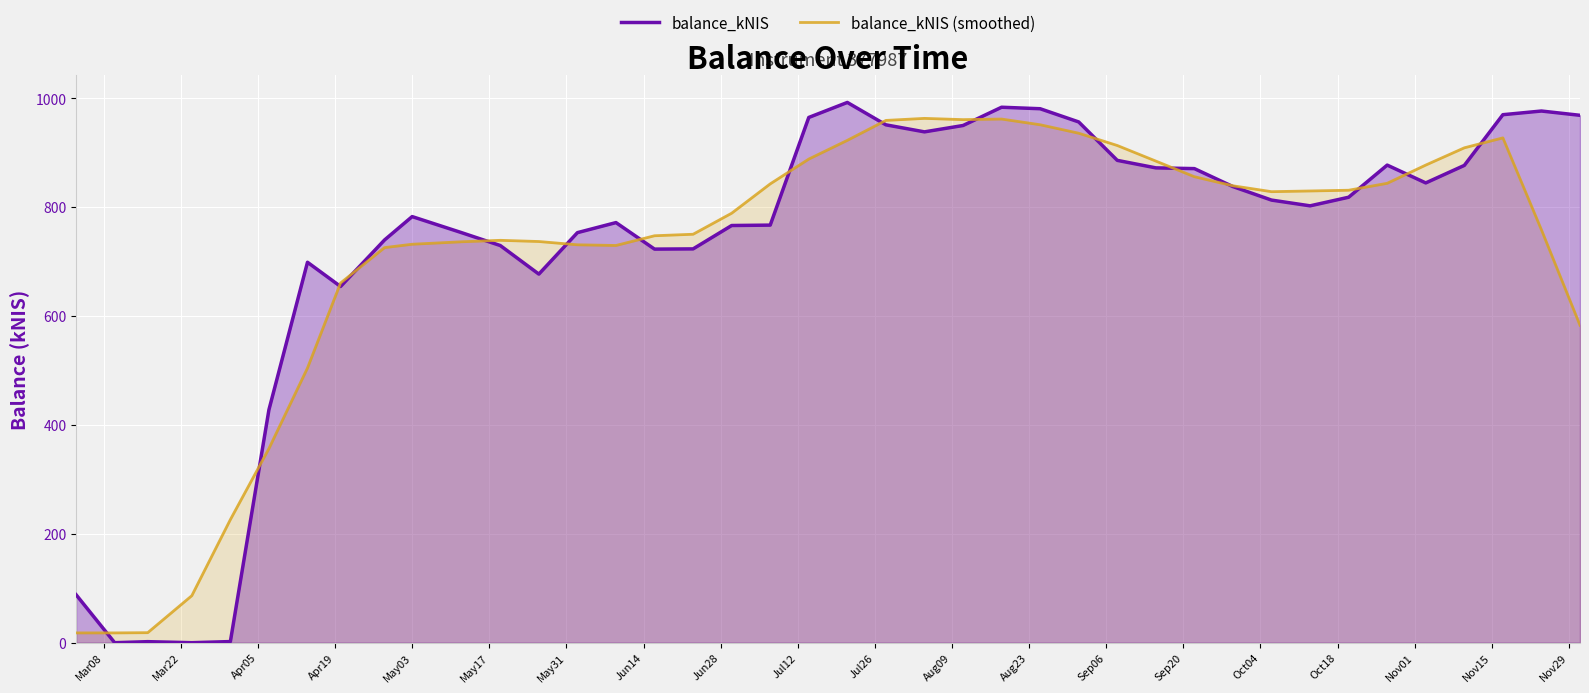

What is the maximum value shown in the chart?

992.6